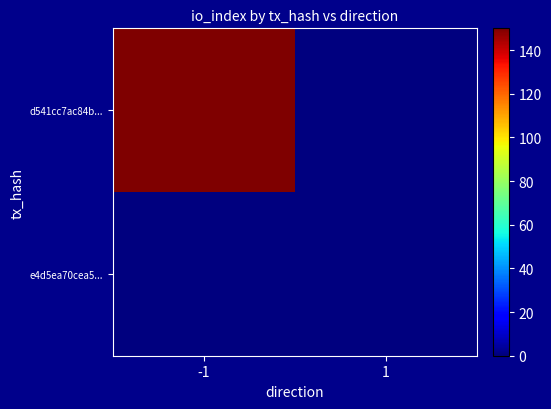

At how many categories does at least one series exceed 91?

1